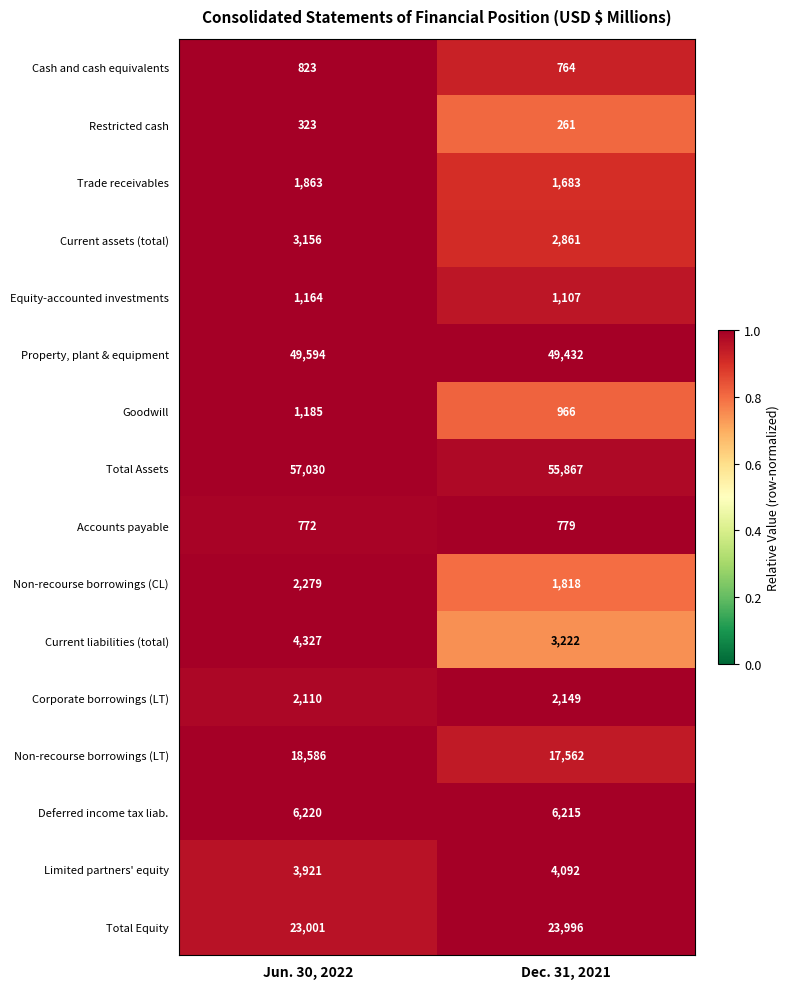

Read the Non-recourse borrowings (LT) value at Dec. 31, 2021.

17562